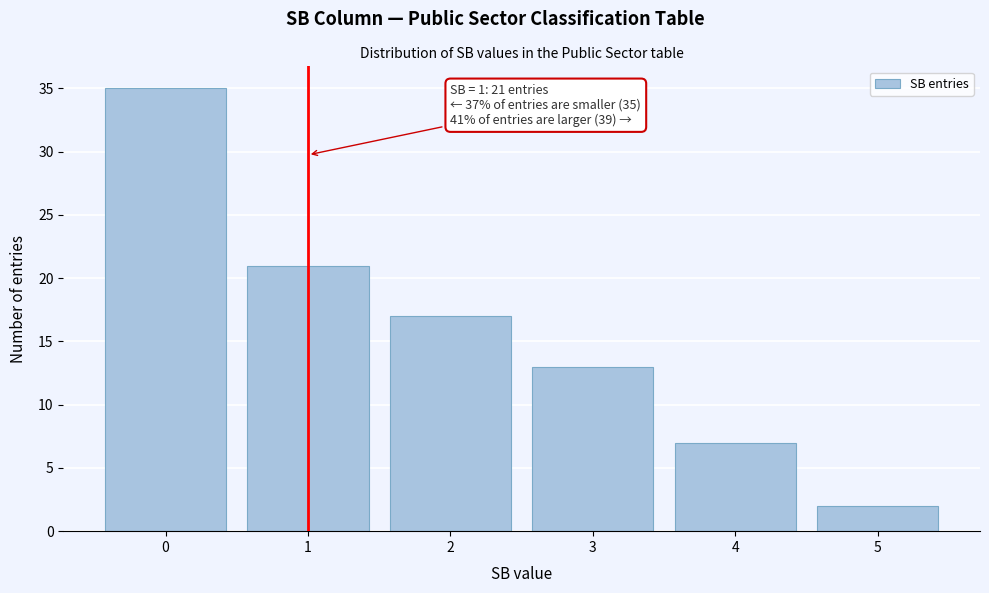

Over which range of the x-axis is the bar tallest?

-0.5 to 0.5